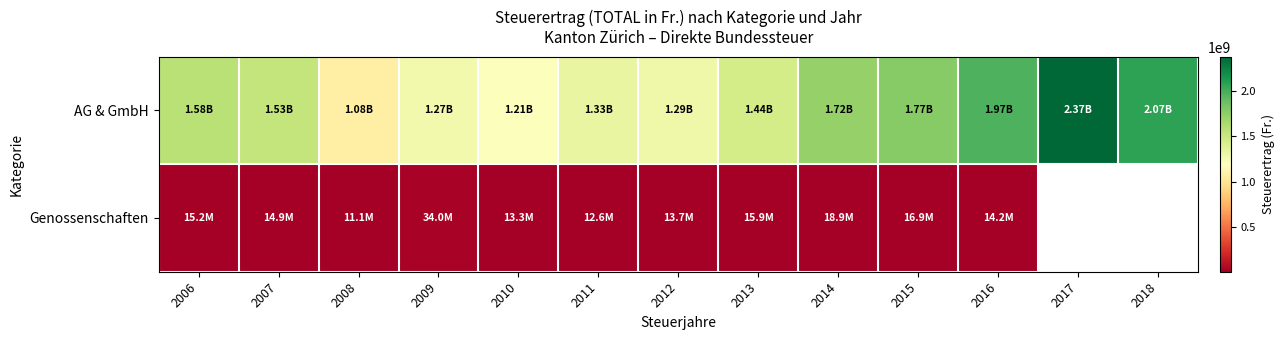

What is the difference between the AG & GmbH values at 2007 and 2006?

44142010.0